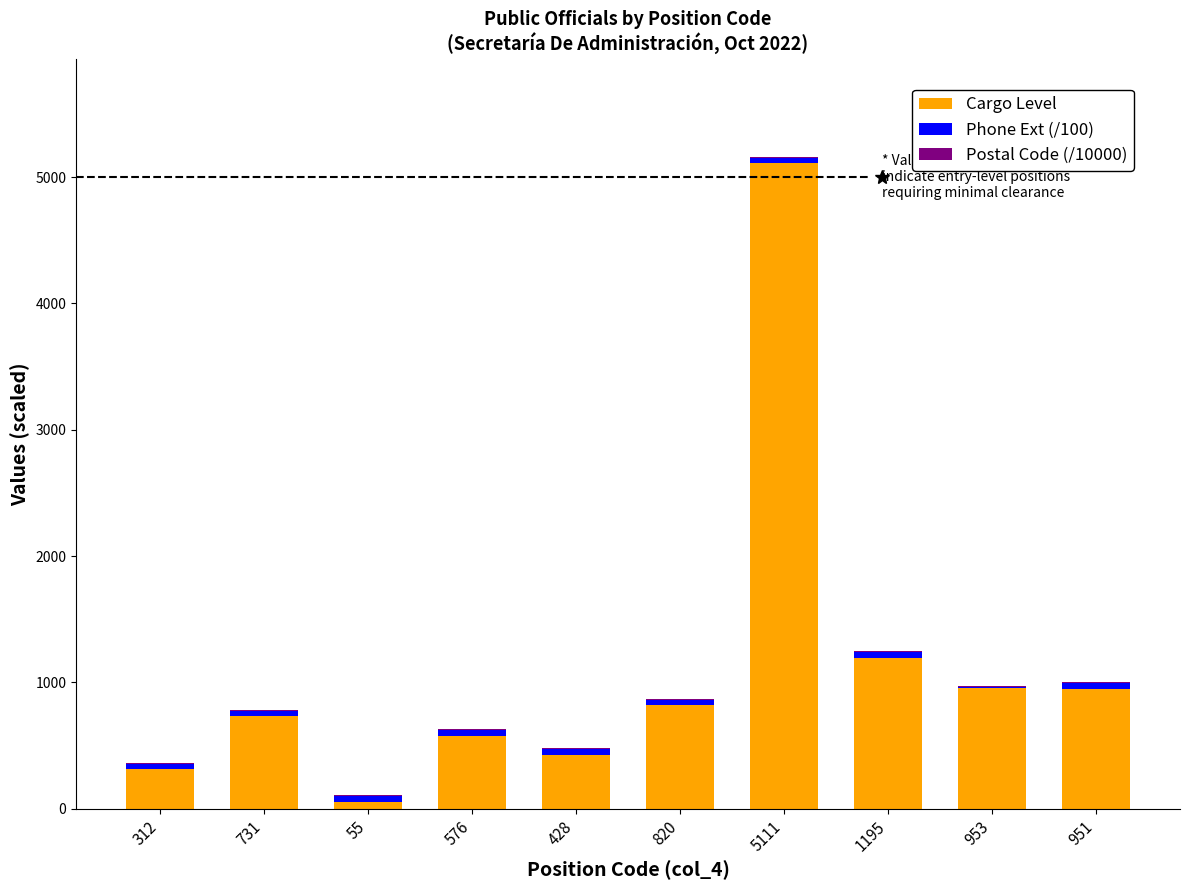

Which category has the highest value in the Cargo Level series?

5111